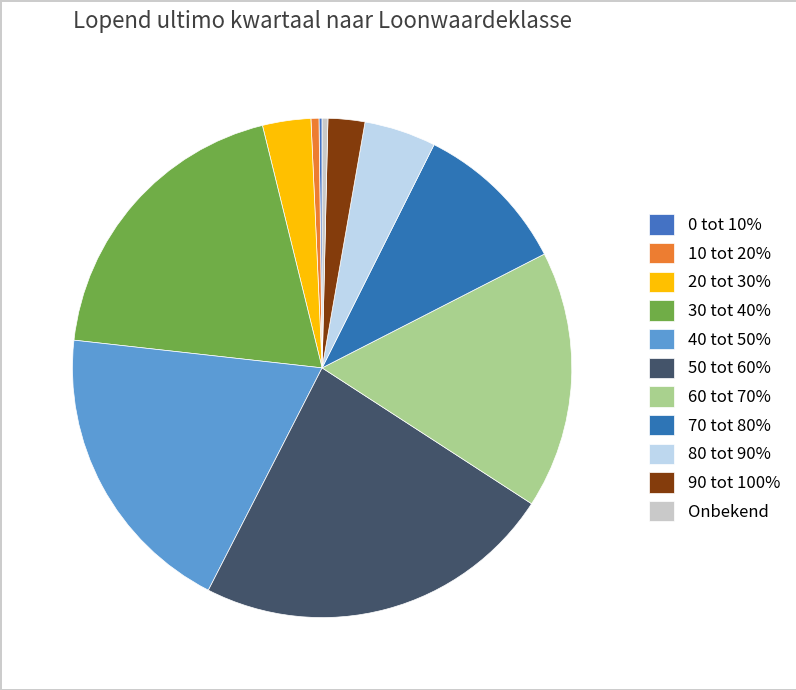

Approximately how many times larger is the value at 30 tot 40% compared to 10 tot 20%?

37.6